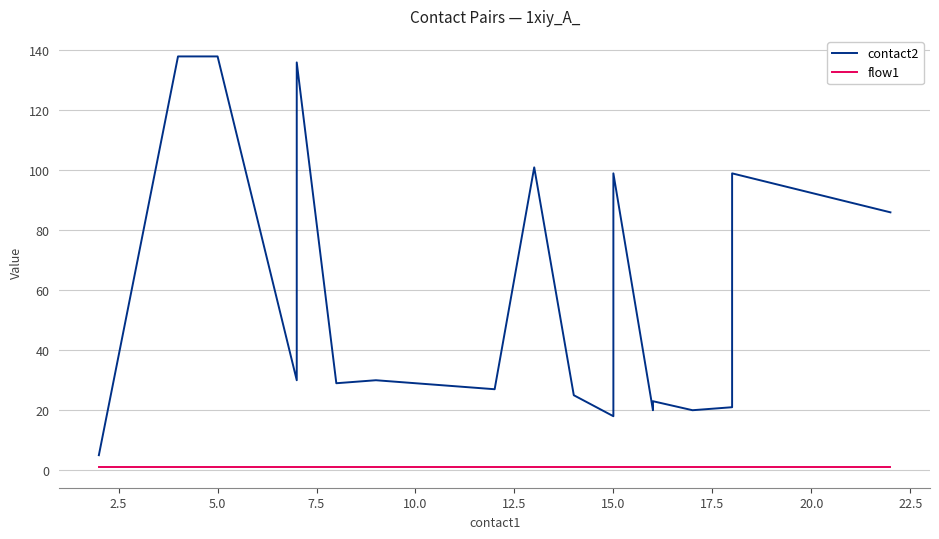

How many lines are shown in the chart?

2